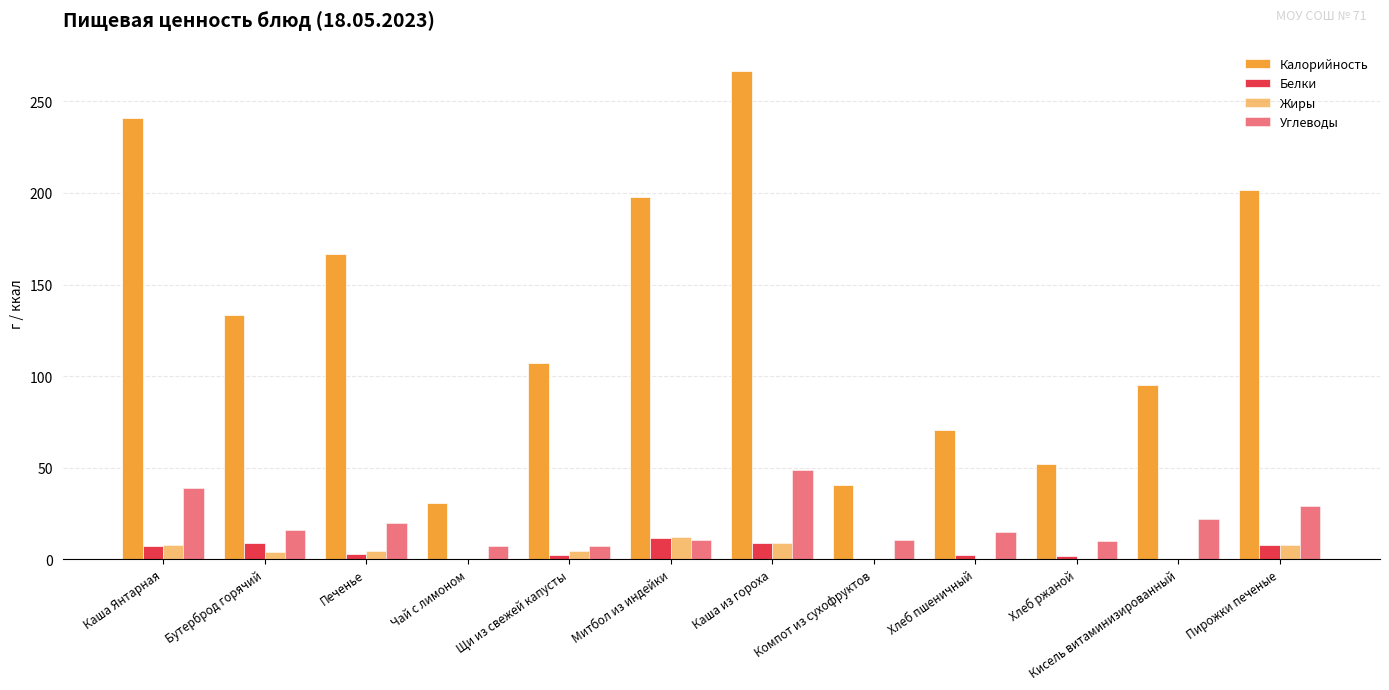

What is the average value of the Углеводы series?

19.6